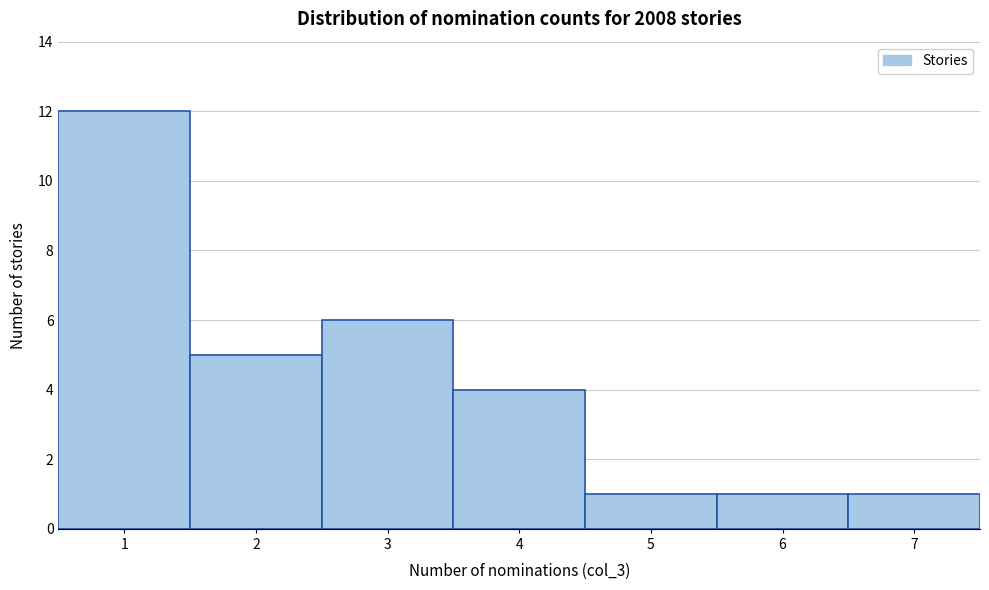

Reading left to right, transcribe this chart: for each bar, give the range it covers on the x-axis and its height. The values are not printed on the chart, so give them approximately, as read against the axis.

0.5 to 1.5: 12
1.5 to 2.5: 5
2.5 to 3.5: 6
3.5 to 4.5: 4
4.5 to 5.5: 1
5.5 to 6.5: 1
6.5 to 7.5: 1